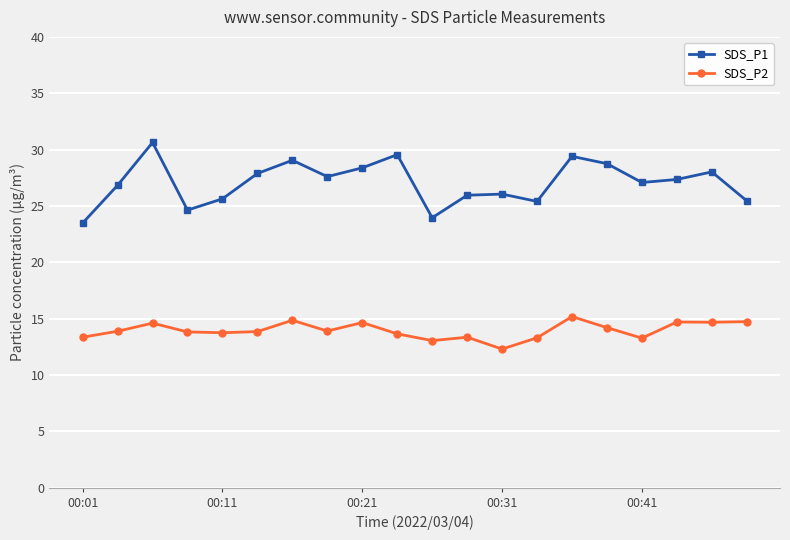

What is the sum of all SDS_P1 values?

541.1